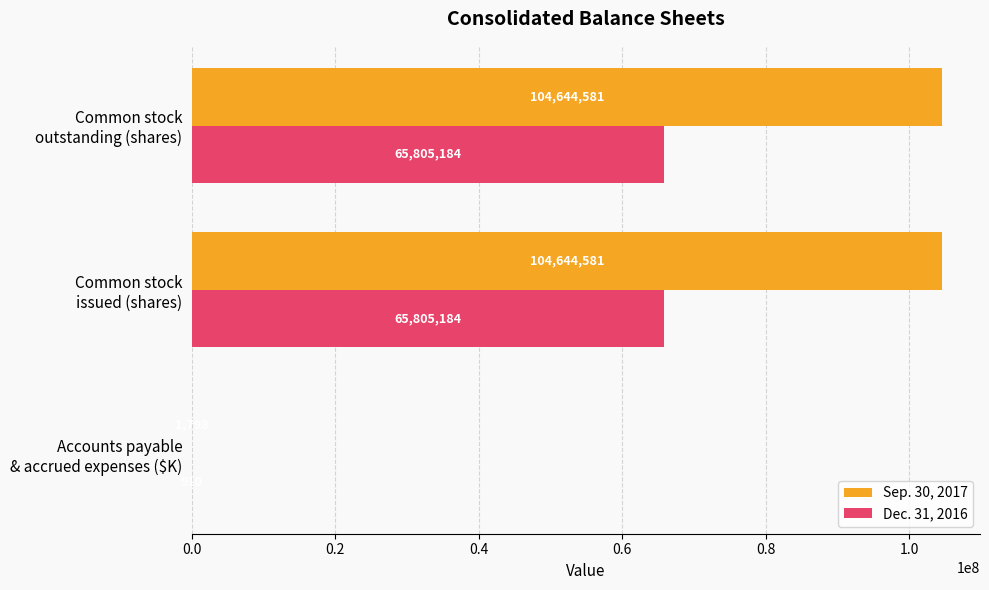

What is the maximum value shown in the chart?

104644581